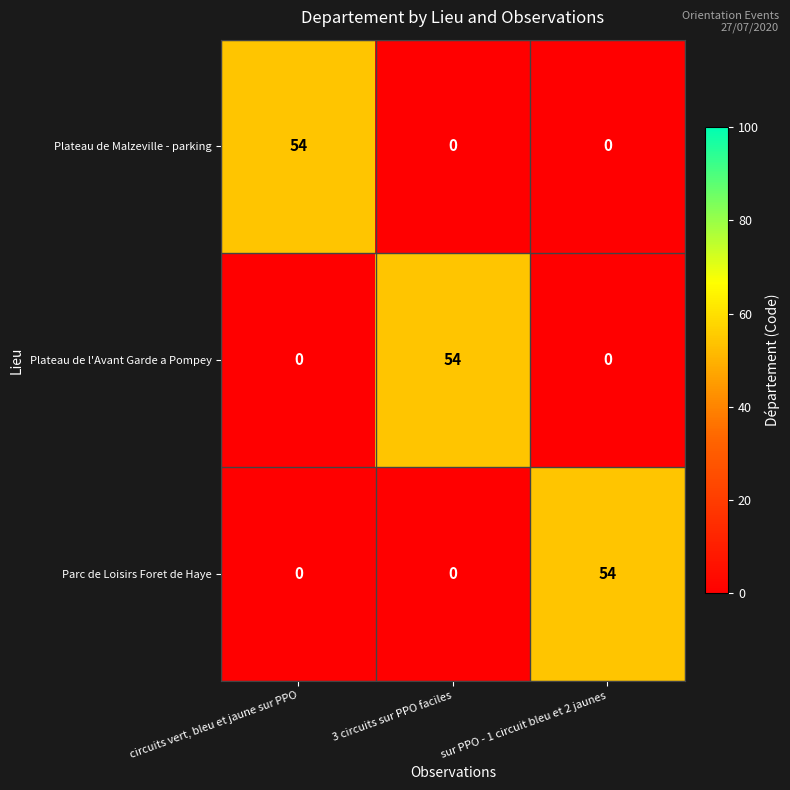

Count the Plateau de Malzeville - parking values in the range 0 to 54.

3